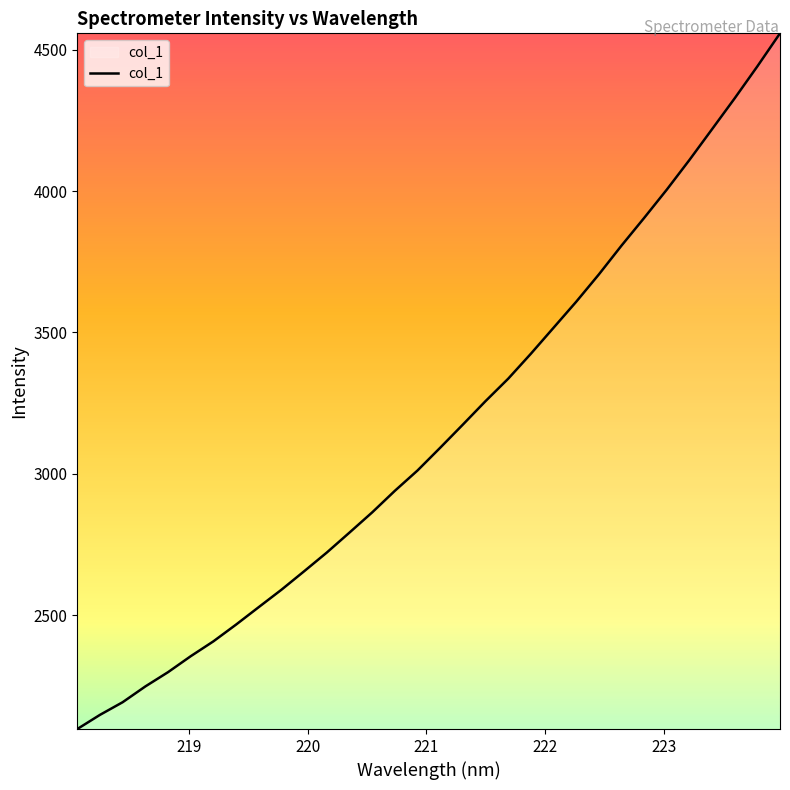

What is the minimum value shown in the chart?

2097.0